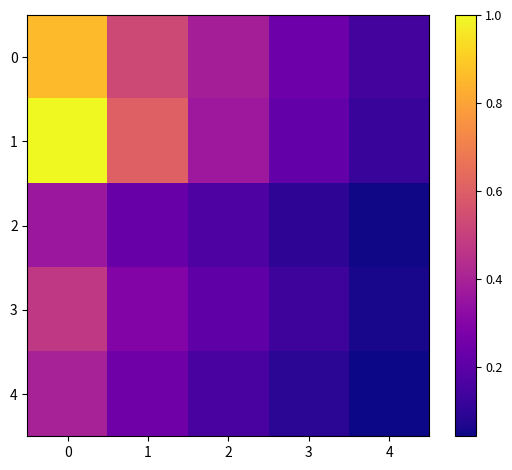

Reading left to right, what are all the values shown in this chart?

0: 0=0.9	1=0.5	2=0.4	3=0.2	4=0.2
1: 0=1.0	1=0.6	2=0.4	3=0.2	4=0.1
2: 0=0.4	1=0.2	2=0.2	3=0.1	4=0.0
3: 0=0.5	1=0.3	2=0.2	3=0.1	4=0.1
4: 0=0.4	1=0.2	2=0.2	3=0.1	4=0.0